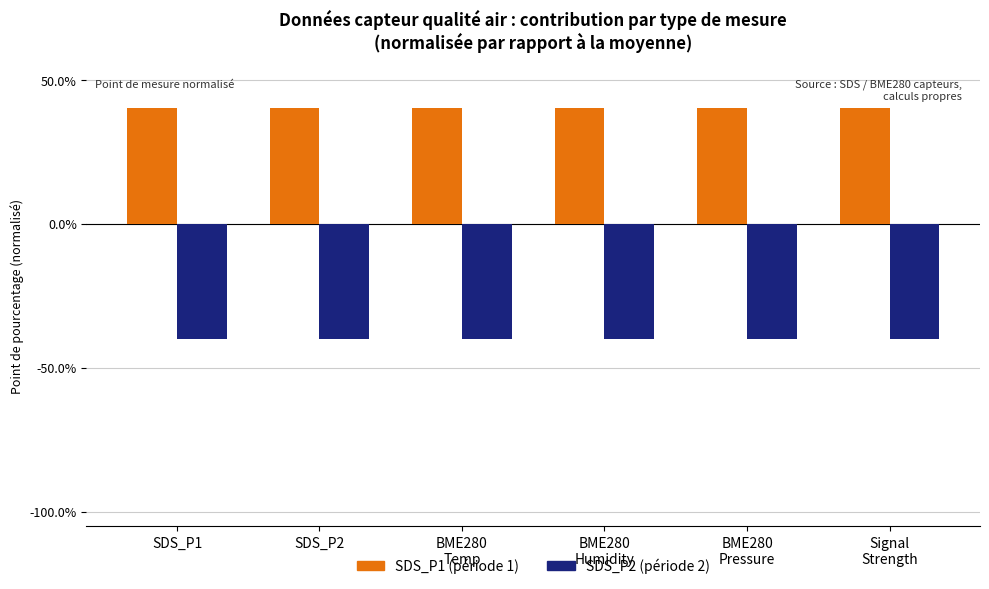

Does the chart contain stacked bars?

No